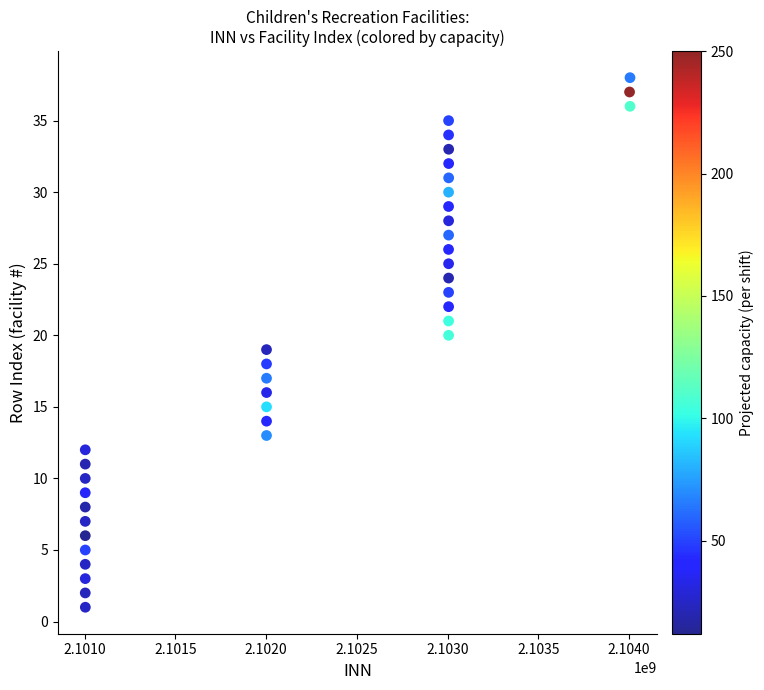

What is the range of Y values (max minus min)?

37